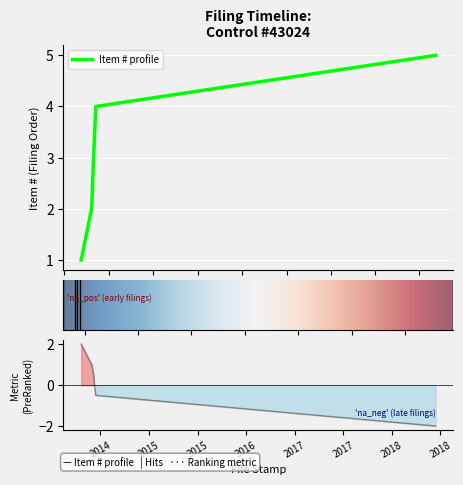

Which label corresponds to the largest value in the chart?

2018-09-07